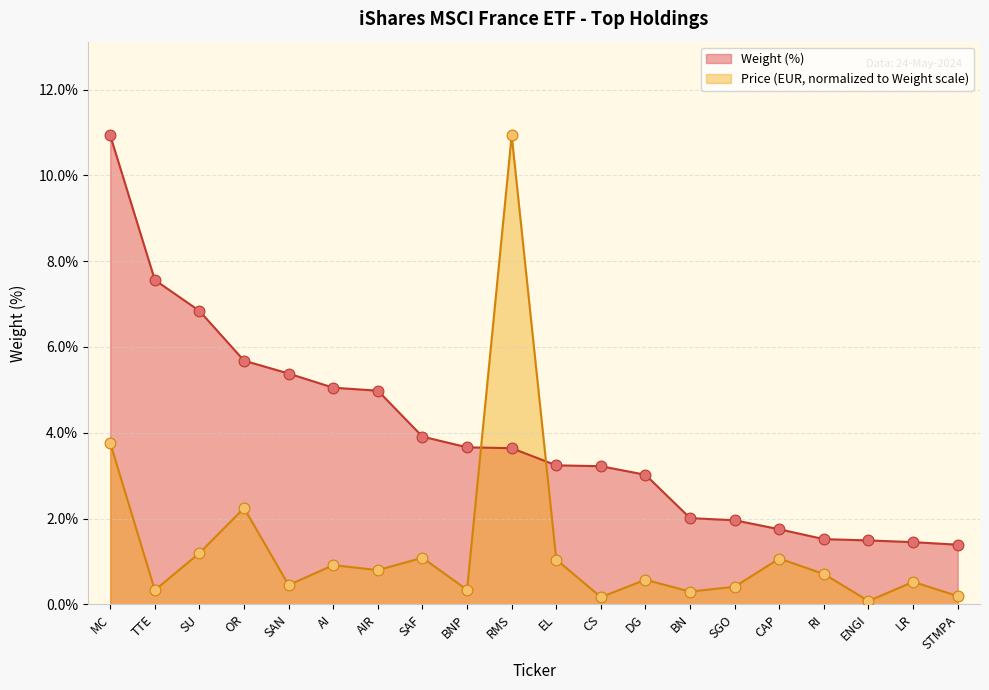

Which series contains the highest Y value?

Weight (%)